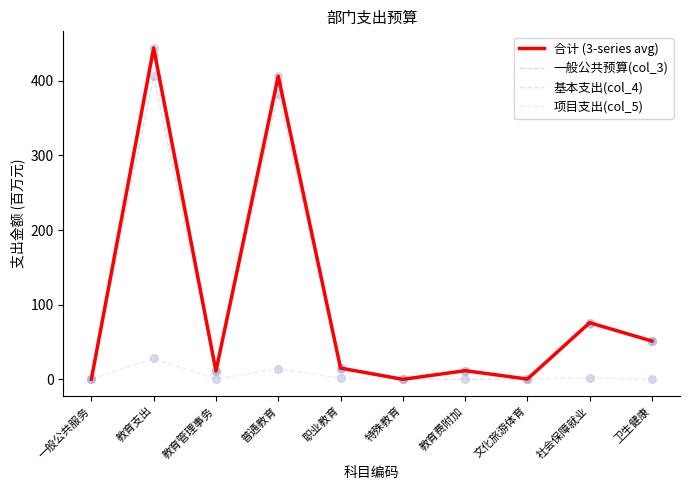

At which category is the sum across all series the highest?

教育支出